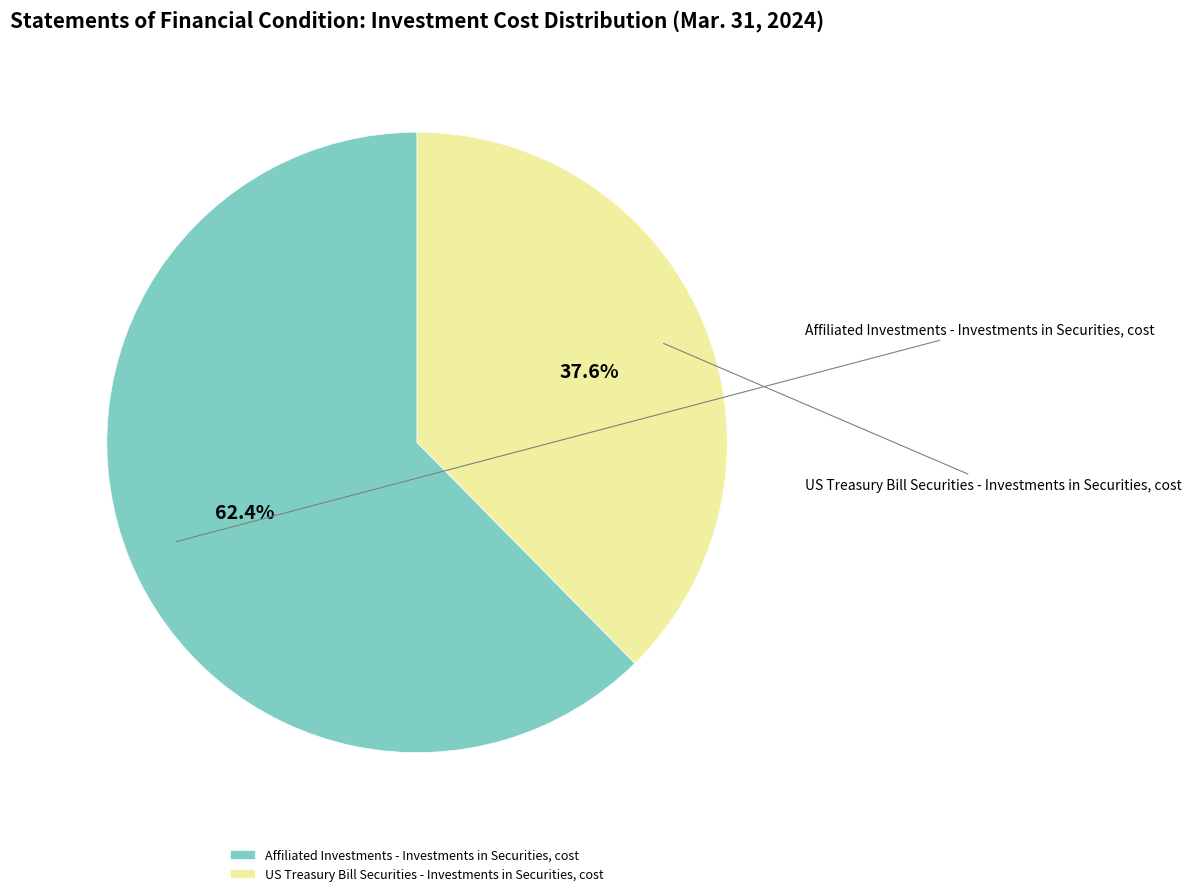

What is the largest slice in the pie chart?

Affiliated Investments - Investments in Securities, cost